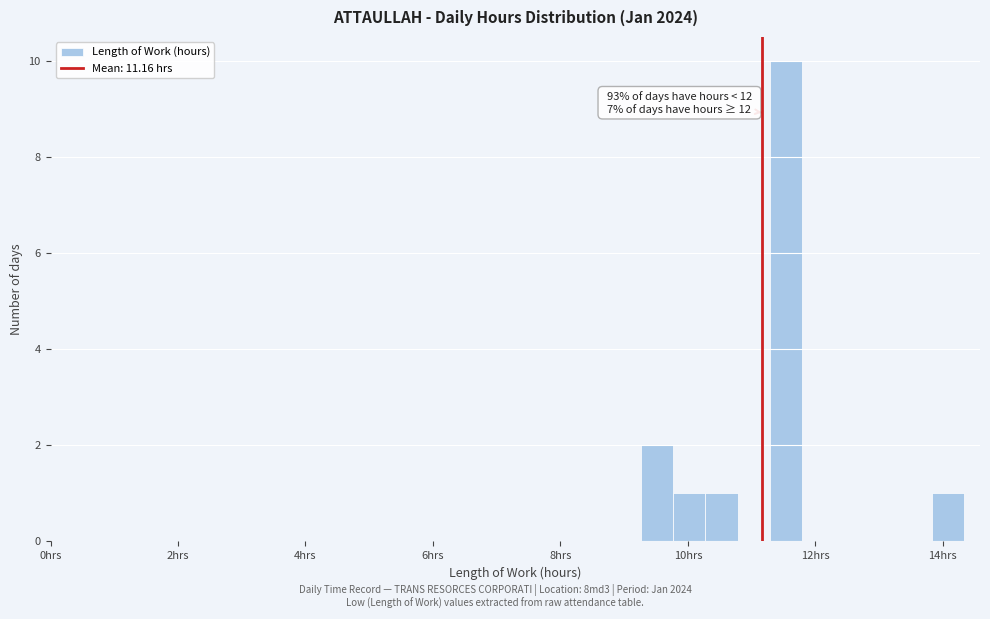

Read against the x-axis, roughly where is the centre of the tallest bar?

11.6